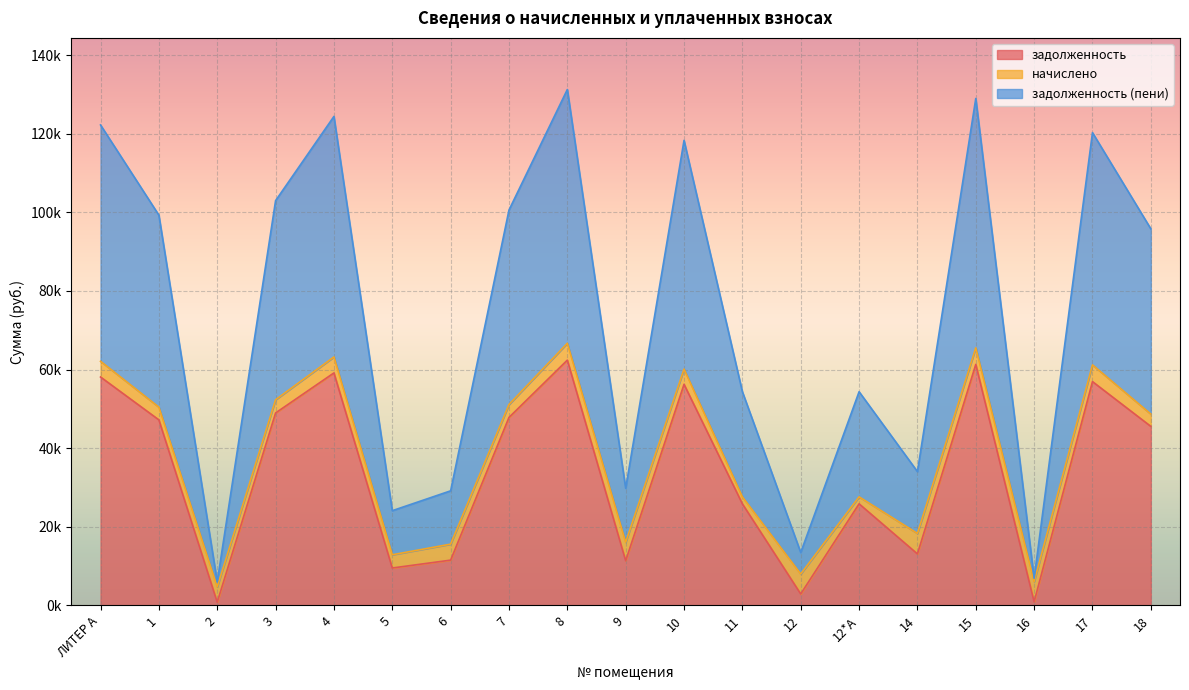

Where is задолженность nearest to the value 31620?

11